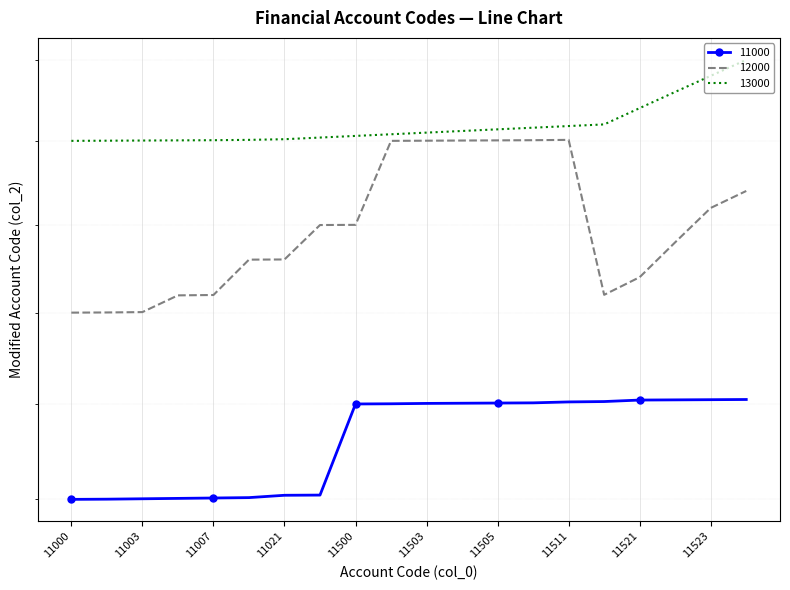

Is it true that 13000 equals 13060 at 11504?

True